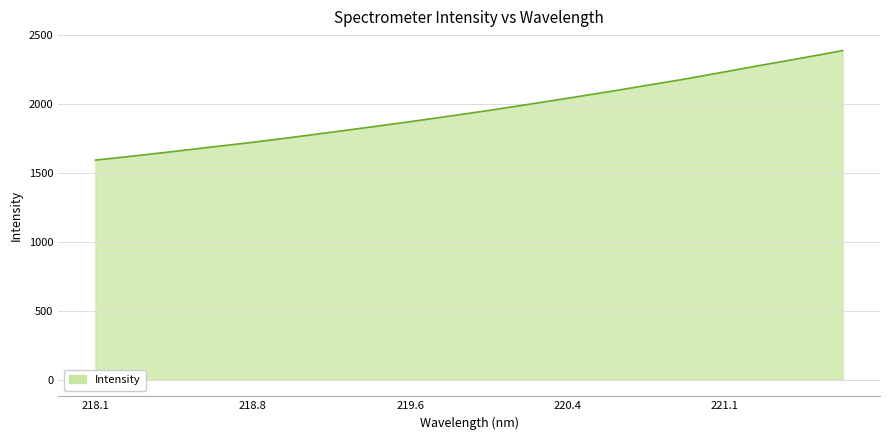

What is the difference between the maximum and minimum values?

794.8